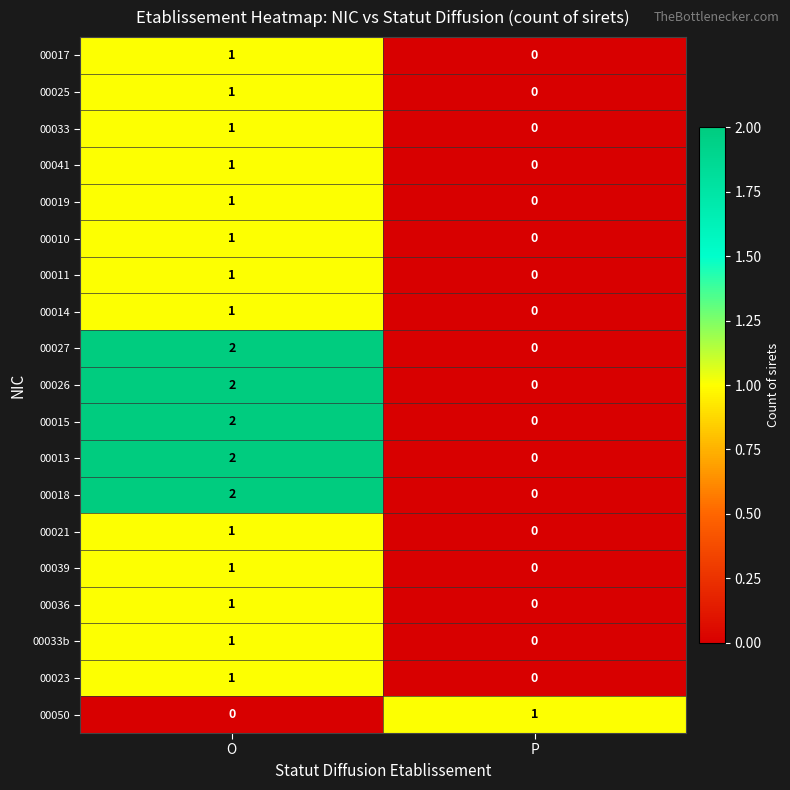

Which category has the highest value in the 00017 series?

O